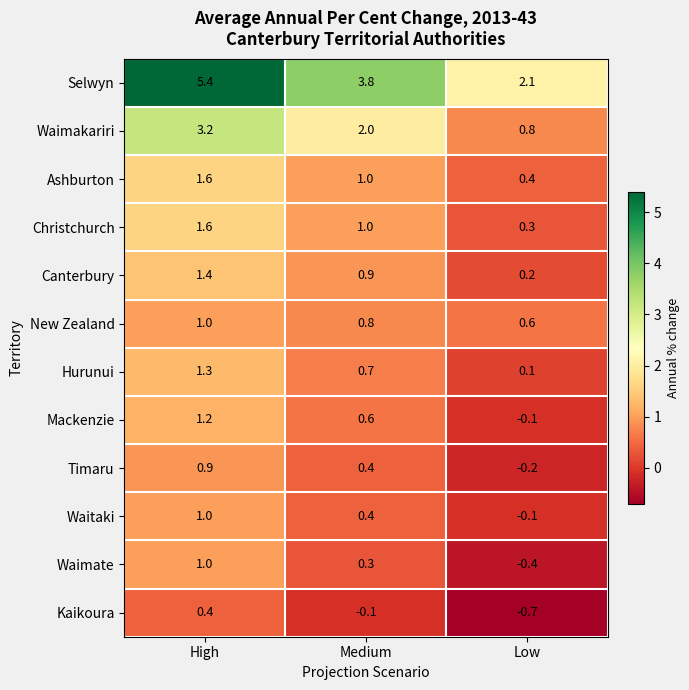

Which series has the largest range (max minus min)?

Selwyn